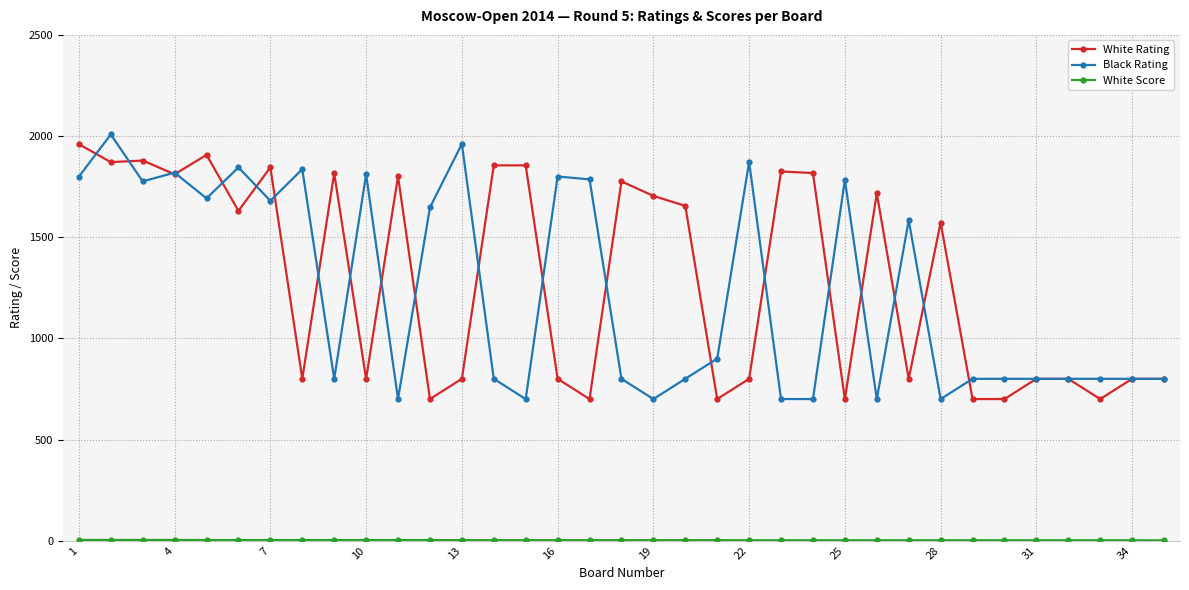

True or false: Black Rating has more than 2 interior local peaks.

True